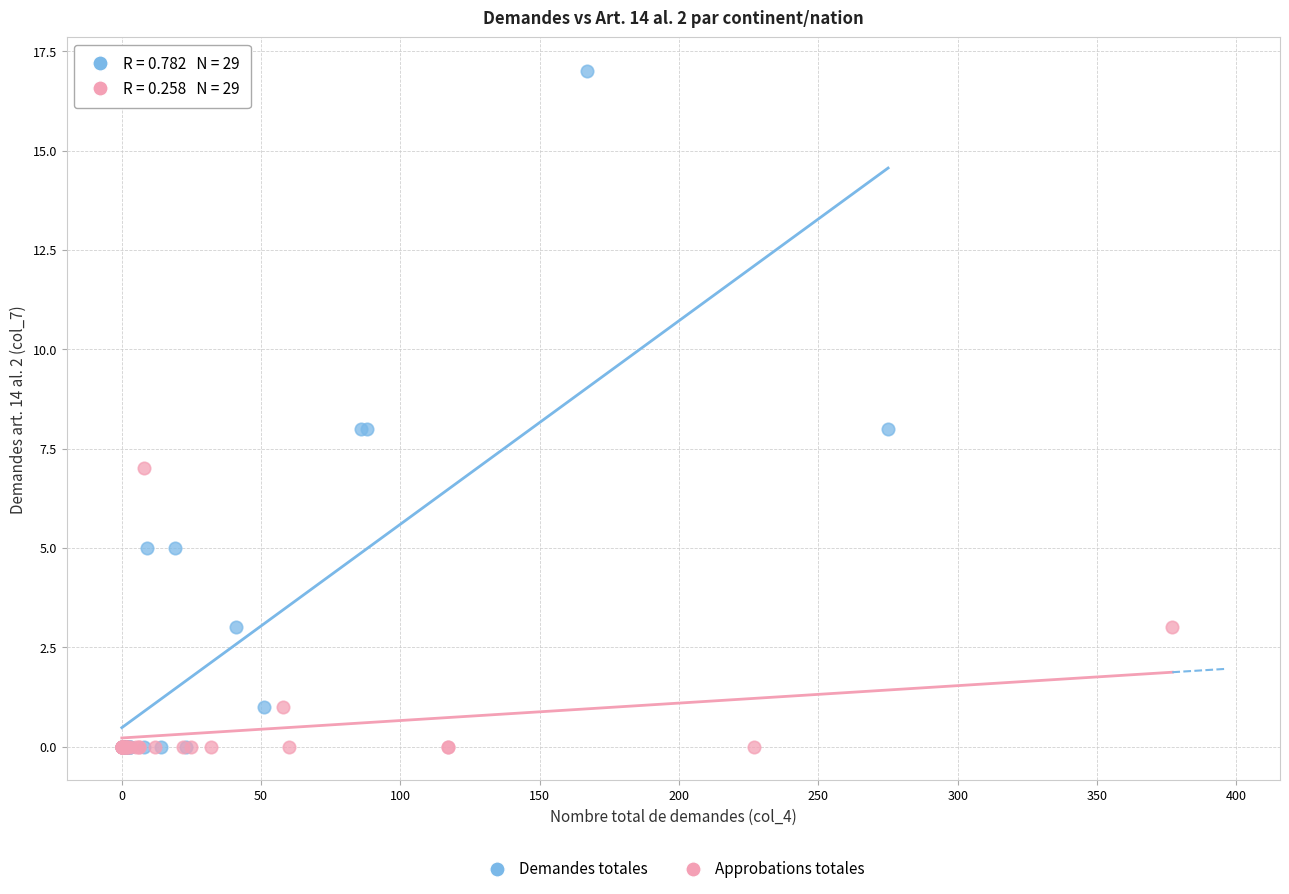

Which series has the widest spread of Y values?

Demandes totales